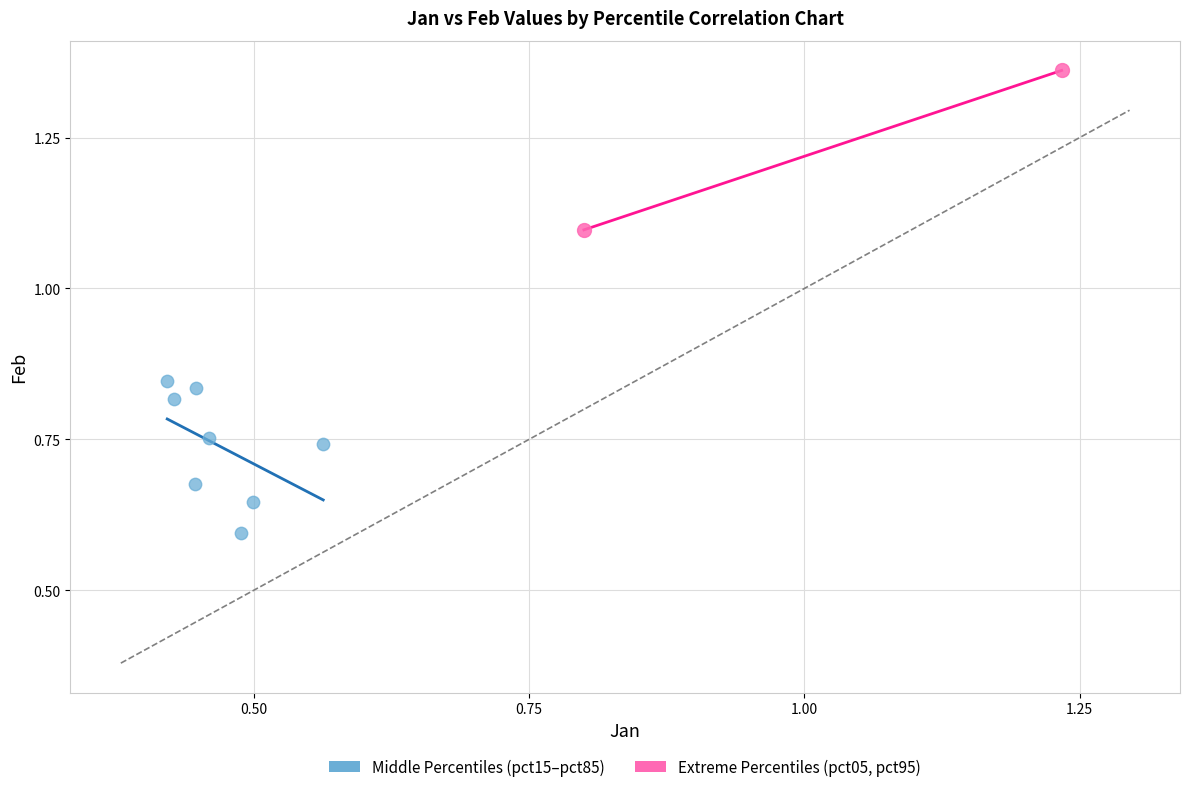

Which series has the largest Y range (max minus min)?

Extreme Percentiles (pct05, pct95)